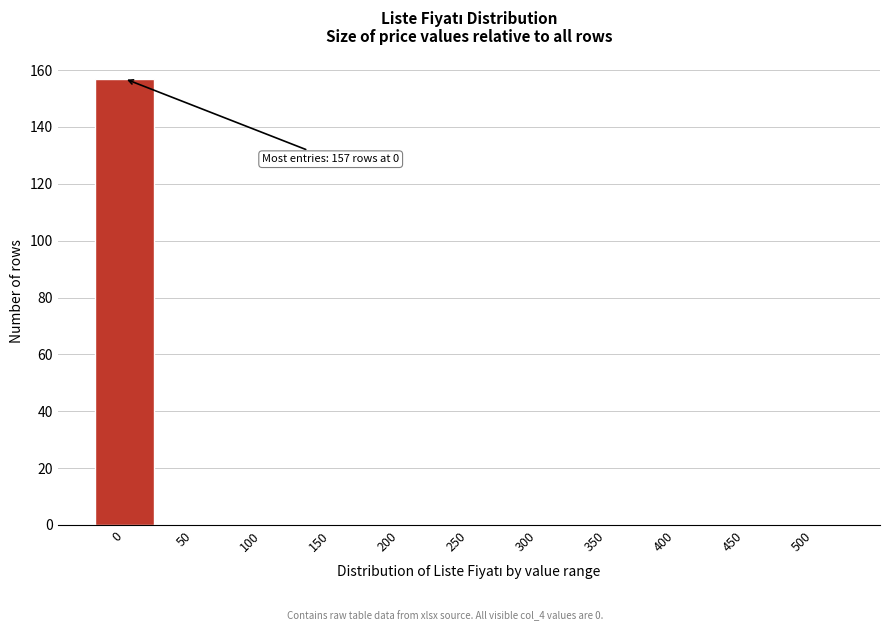

Reading right to left, list all the values displayed in this chart.

500=0	450=0	400=0	350=0	300=0	250=0	200=0	150=0	100=0	50=0	0=157